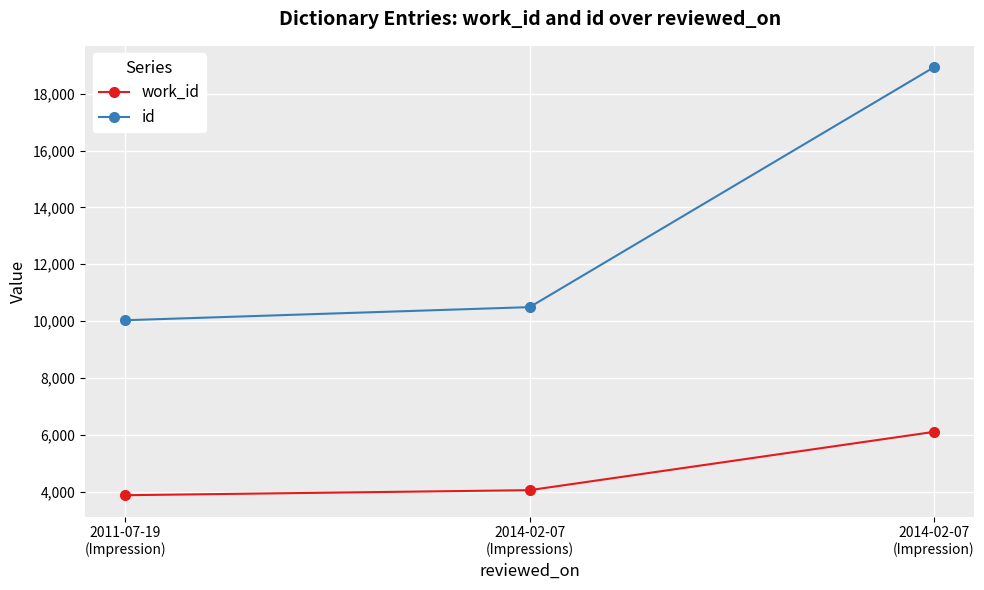

How many lines are shown in the chart?

2